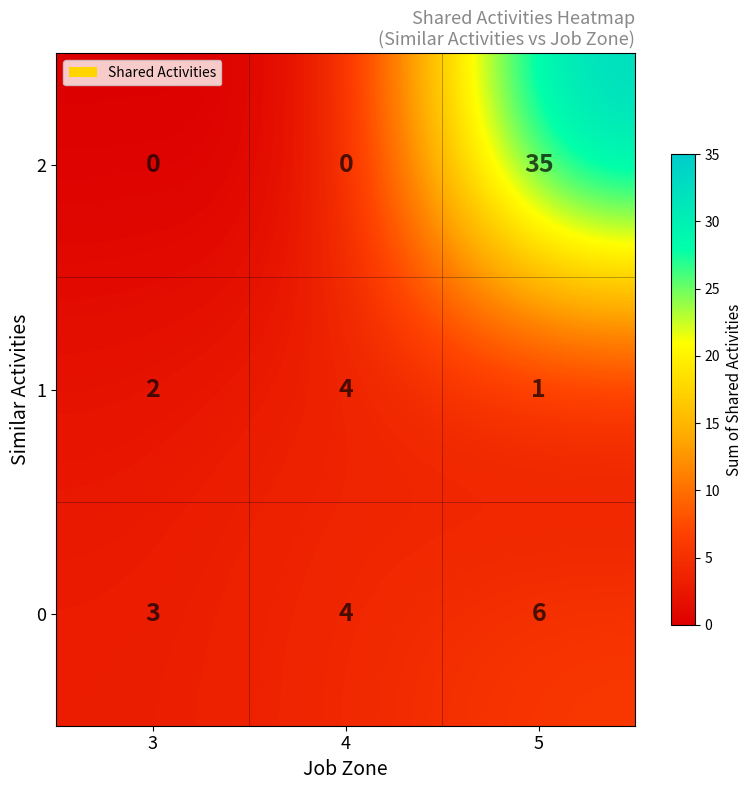

What is the total value across all series at 4?

8